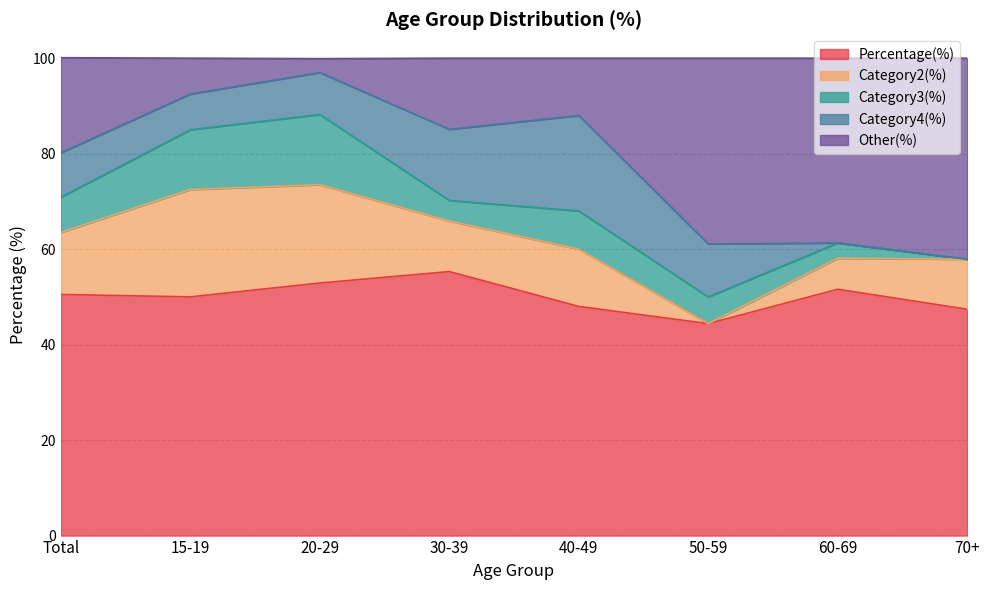

What is the spread (max minus min) of values at 50-59?

44.4